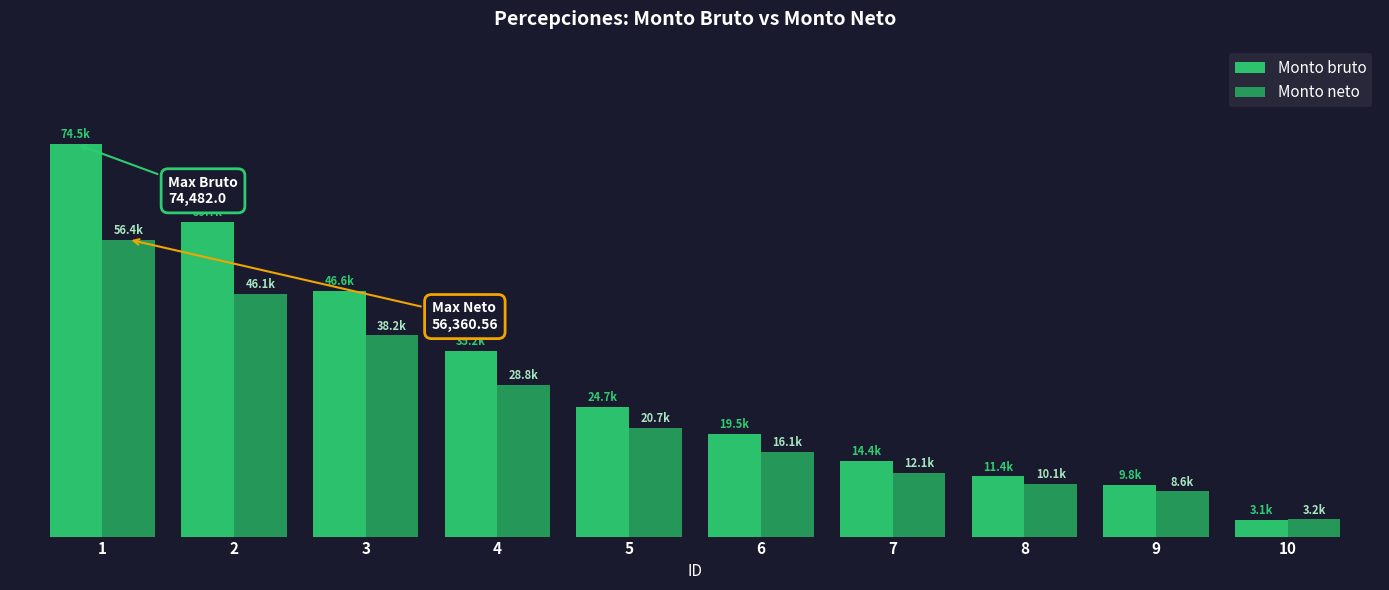

At how many categories does at least one series exceed 54592?

2